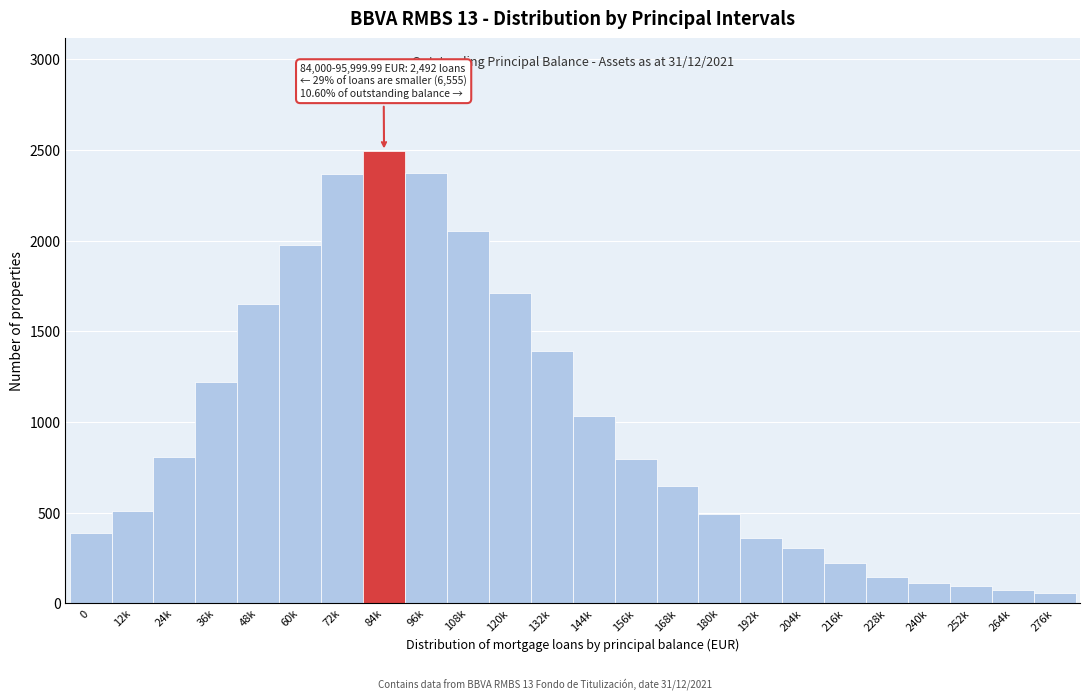

True or false: the data shows 271 at 168k.

False